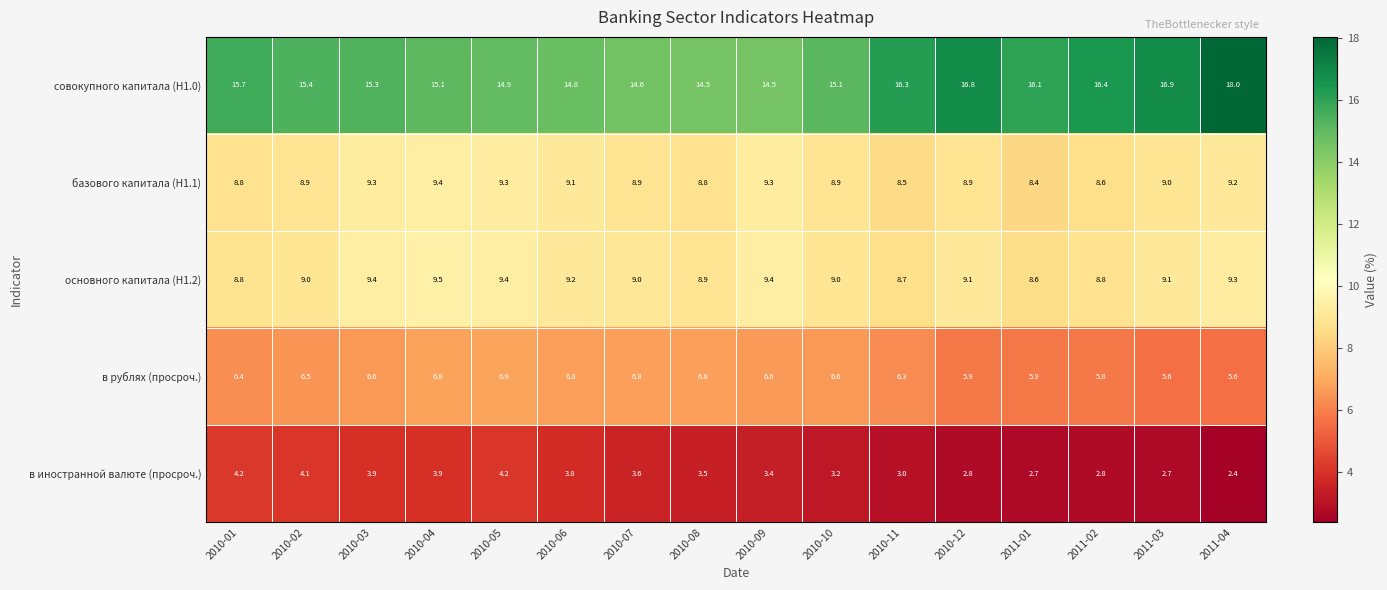

At how many categories does at least one series exceed 5?

16